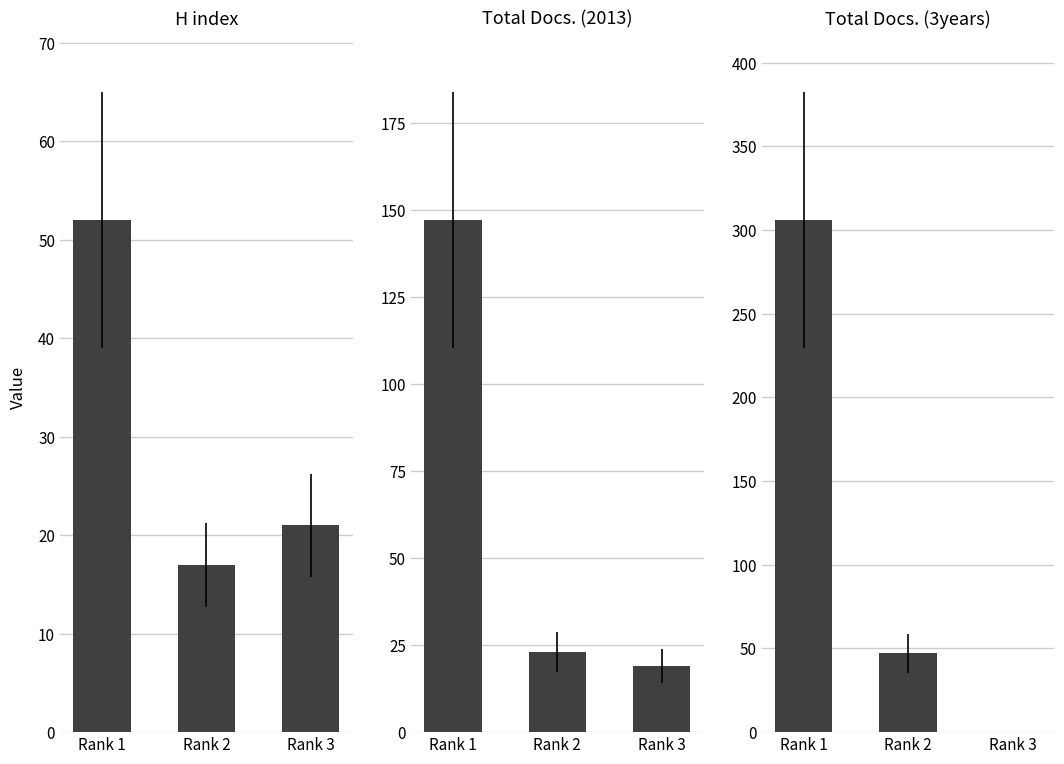

How many data points in Total Docs. (3years) are less than 47?

1